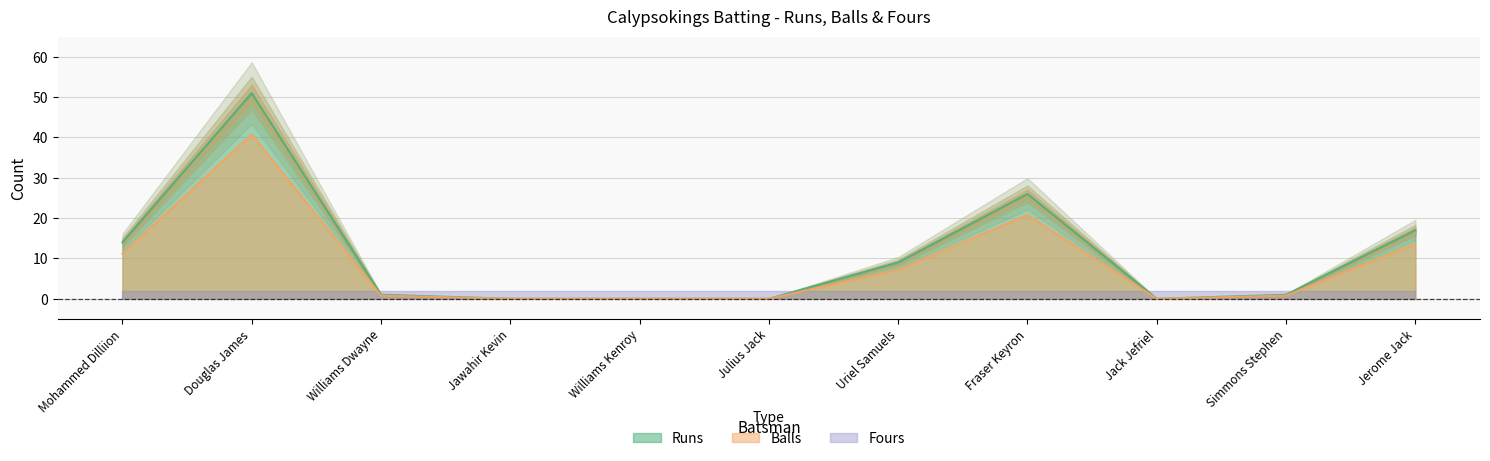

What is the difference between the Runs values at Uriel Samuels and Fraser Keyron?

17.0